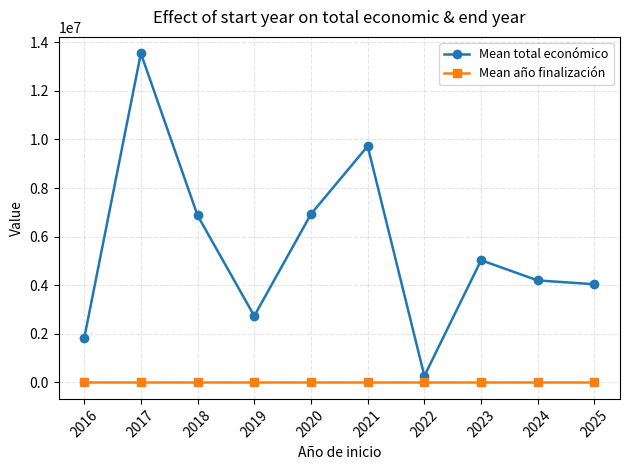

Is this an area chart (filled region under the line)?

No